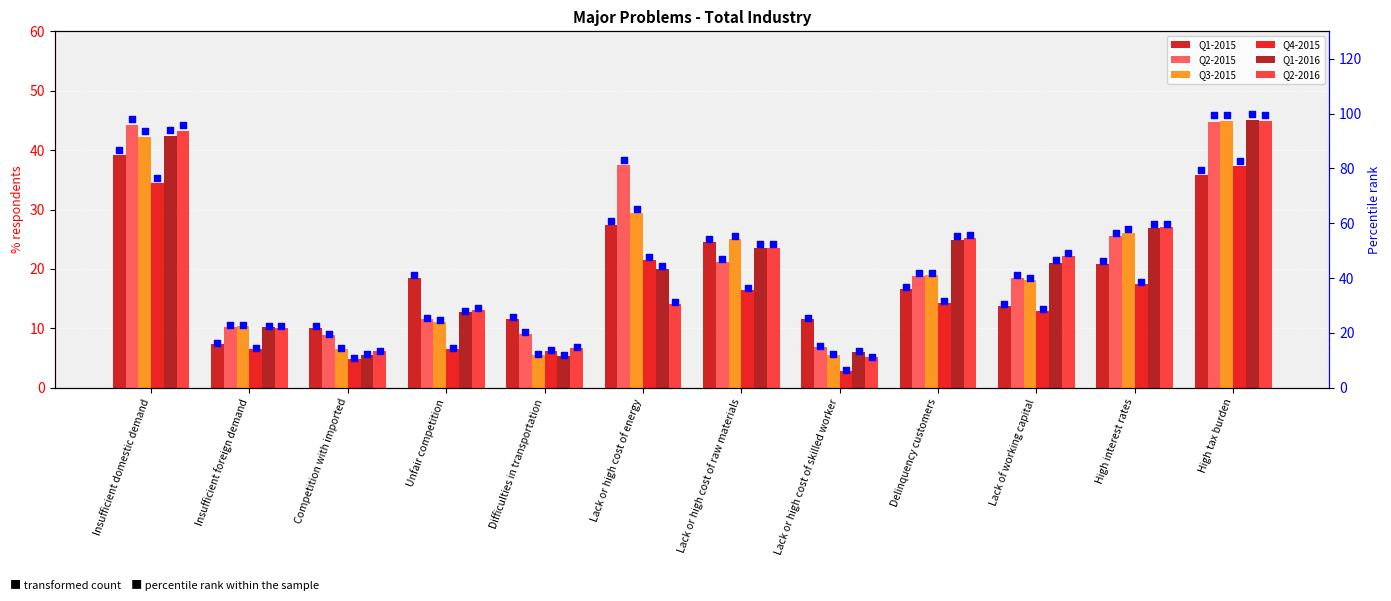

Which series reaches the maximum Y coordinate?

Q2-2015